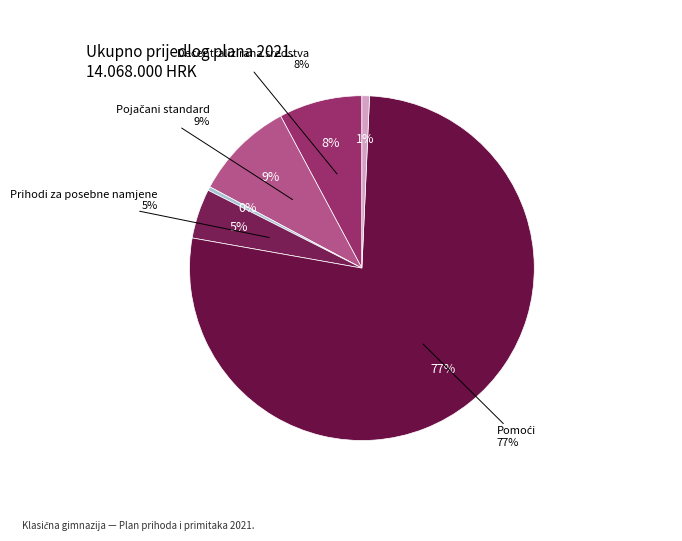

To the nearest percent, what is the combined percentage of Vlastiti prihodi and Prihodi za posebne namjene?

5%